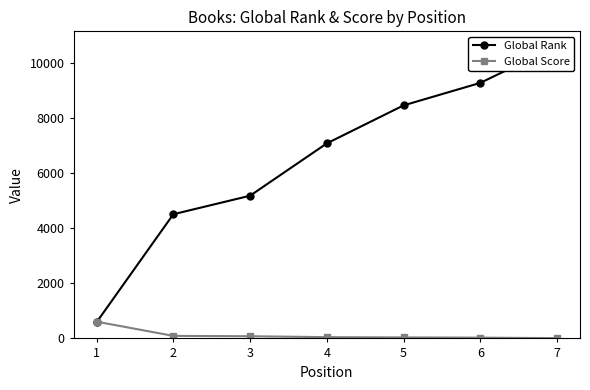

The Global Rank series shows 3149 at 3. True or false?

False